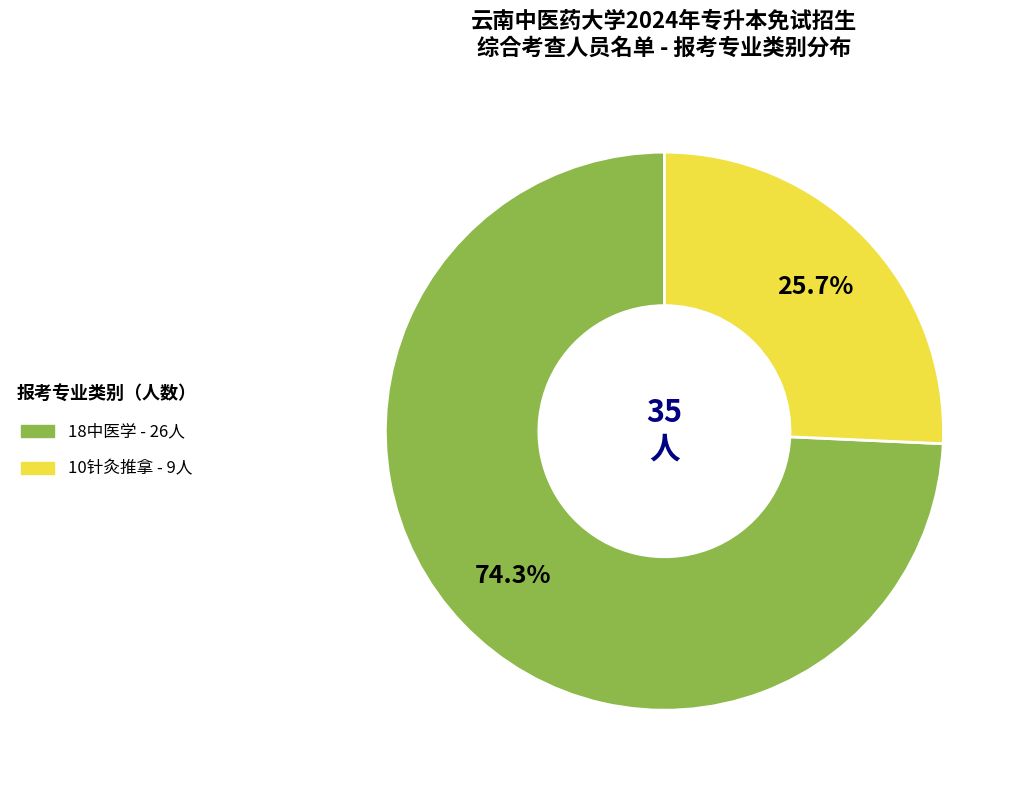

Combined, what portion of the pie is 10针灸推拿 and 18中医学?

100.0%